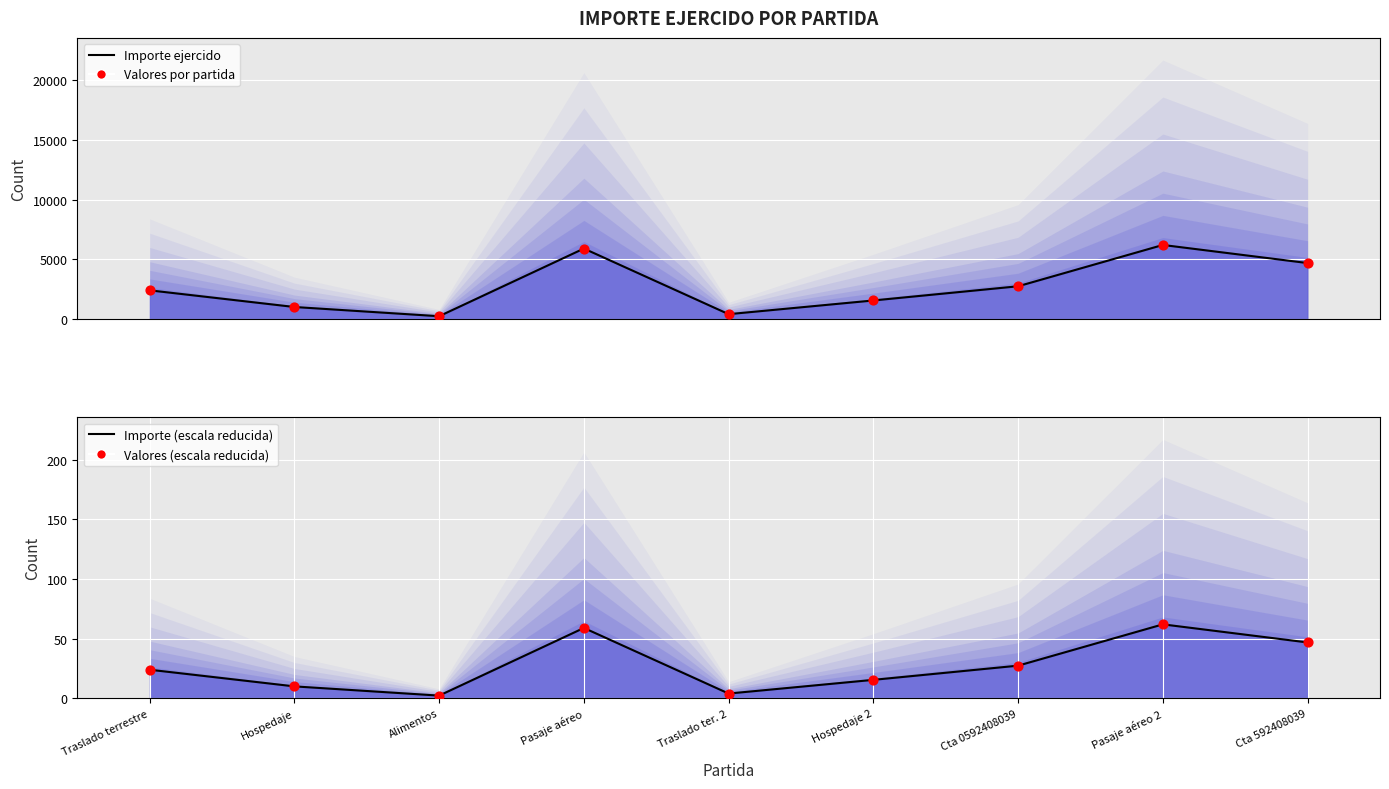

At which category is the sum across all series the highest?

Pasaje aéreo 2